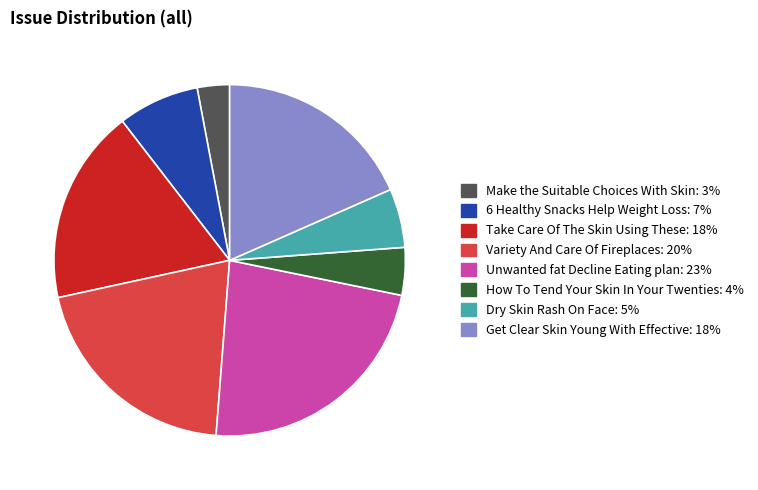

Is the sum of Variety And Care Of Fireplaces and Dry Skin Rash On Face greater than half?

No